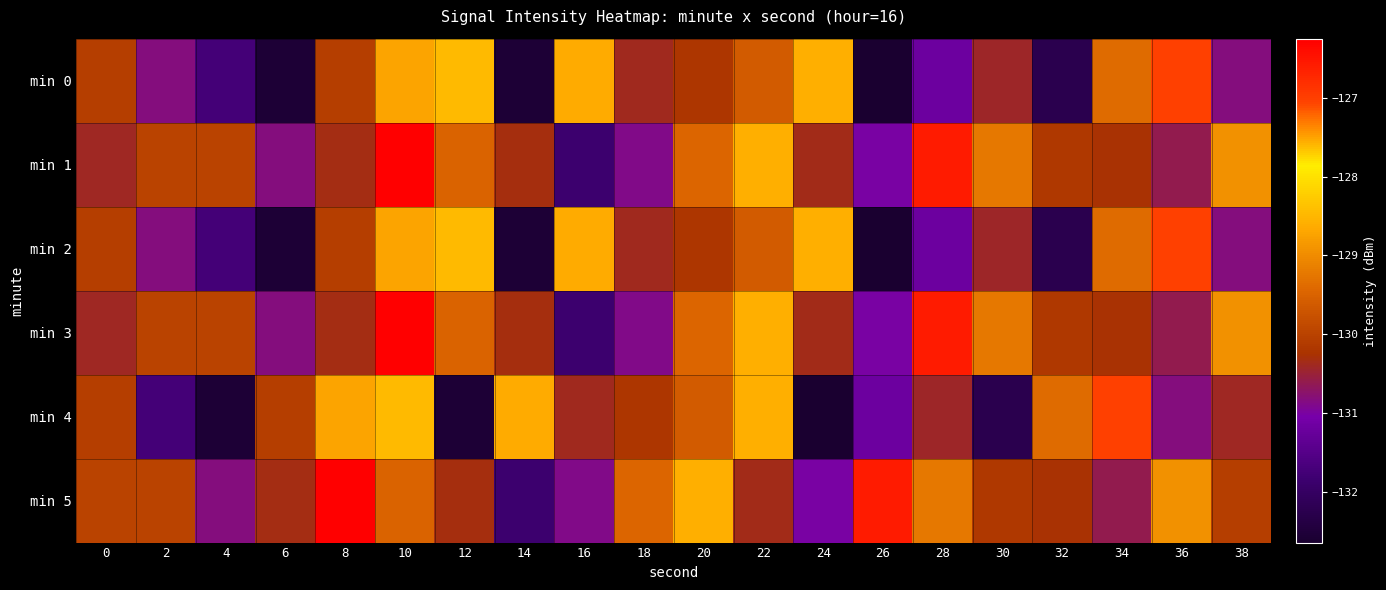

Which series has the largest range (max minus min)?

min 0